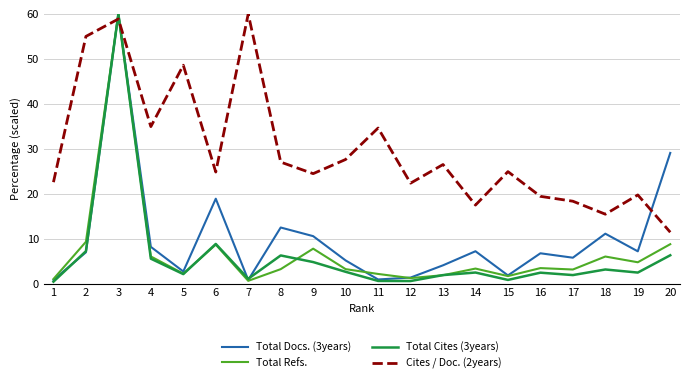

What is the difference between the maximum and second lowest values in the Total Refs. series?

59.0